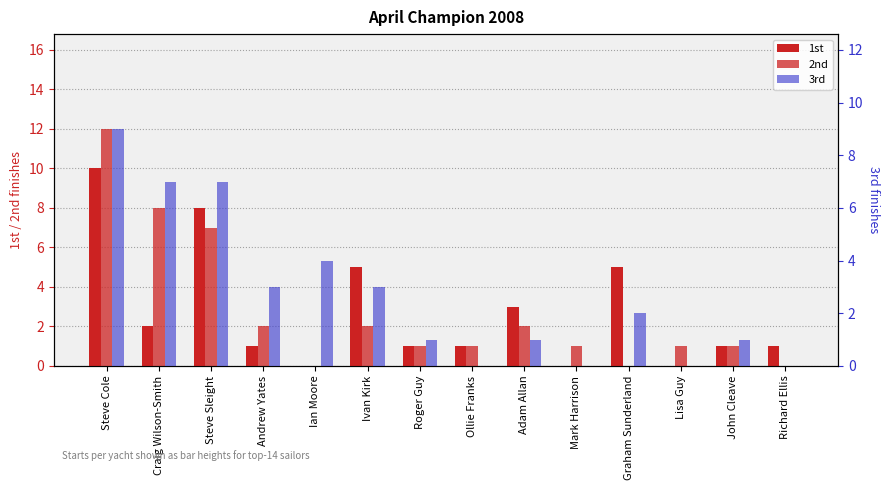

At how many categories does at least one series exceed 4?

5